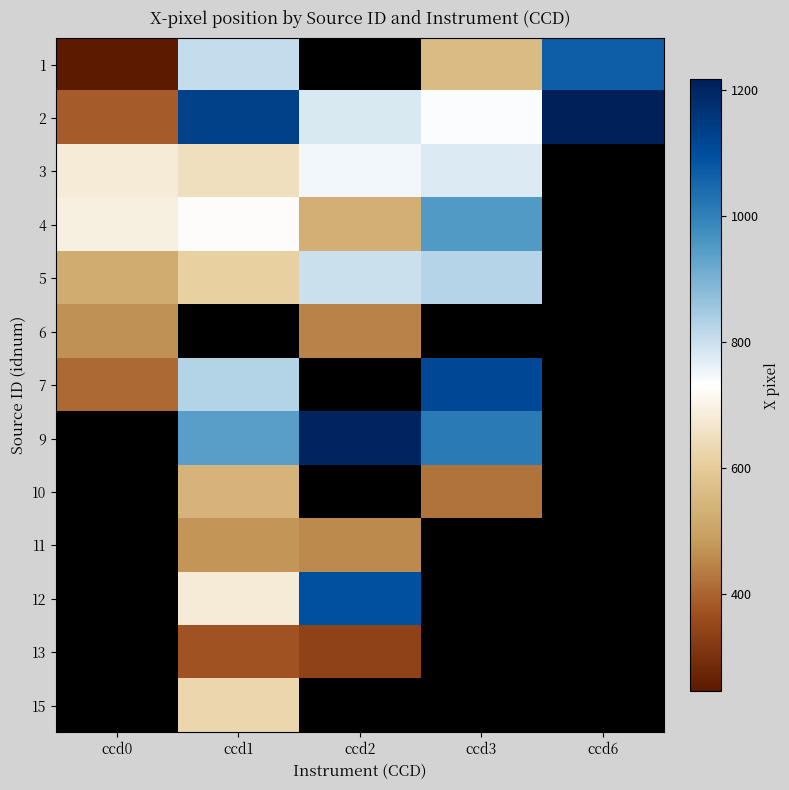

Is the value of 12 at ccd2 greater than the value of 7 at ccd3?

No